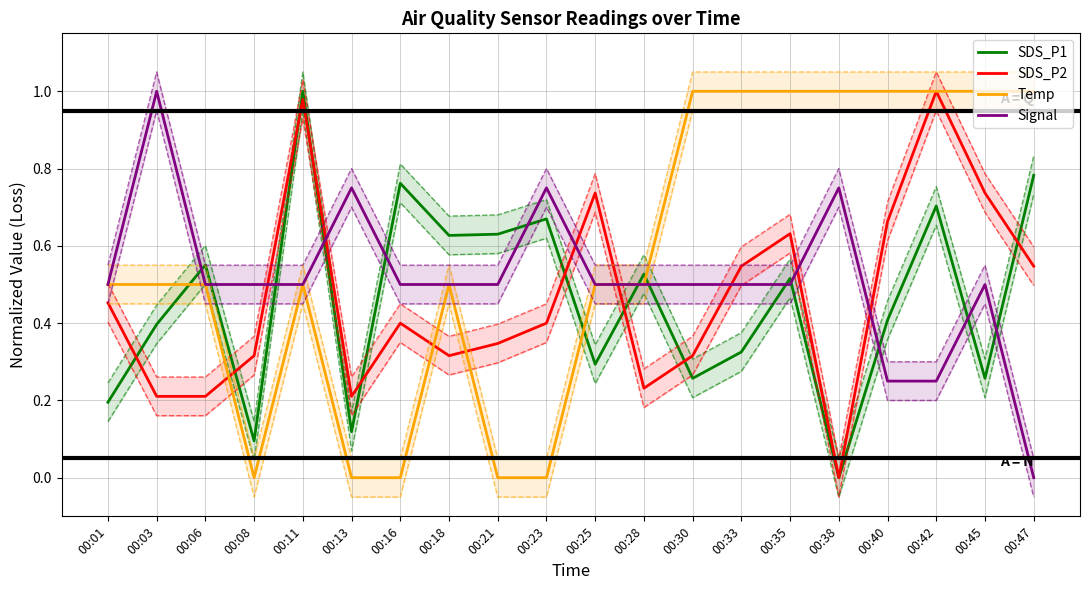

Which series has the largest total across all categories?

Temp